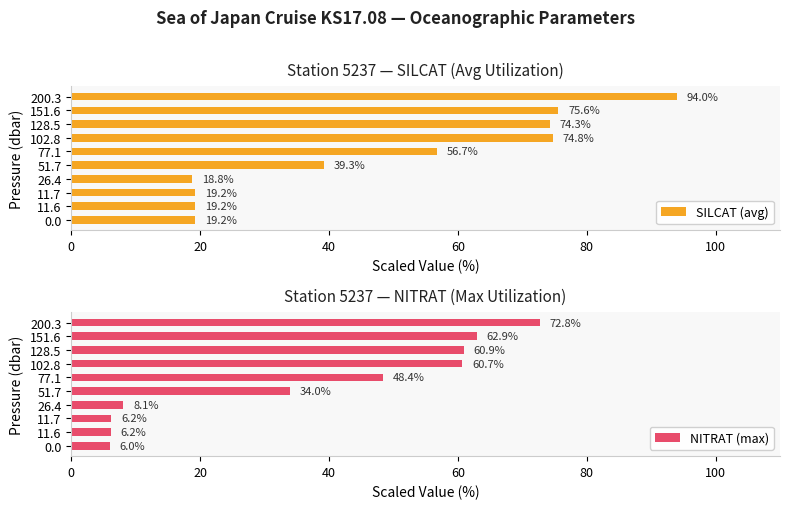

Where is SILCAT (avg) nearest to the value 56?

77.1